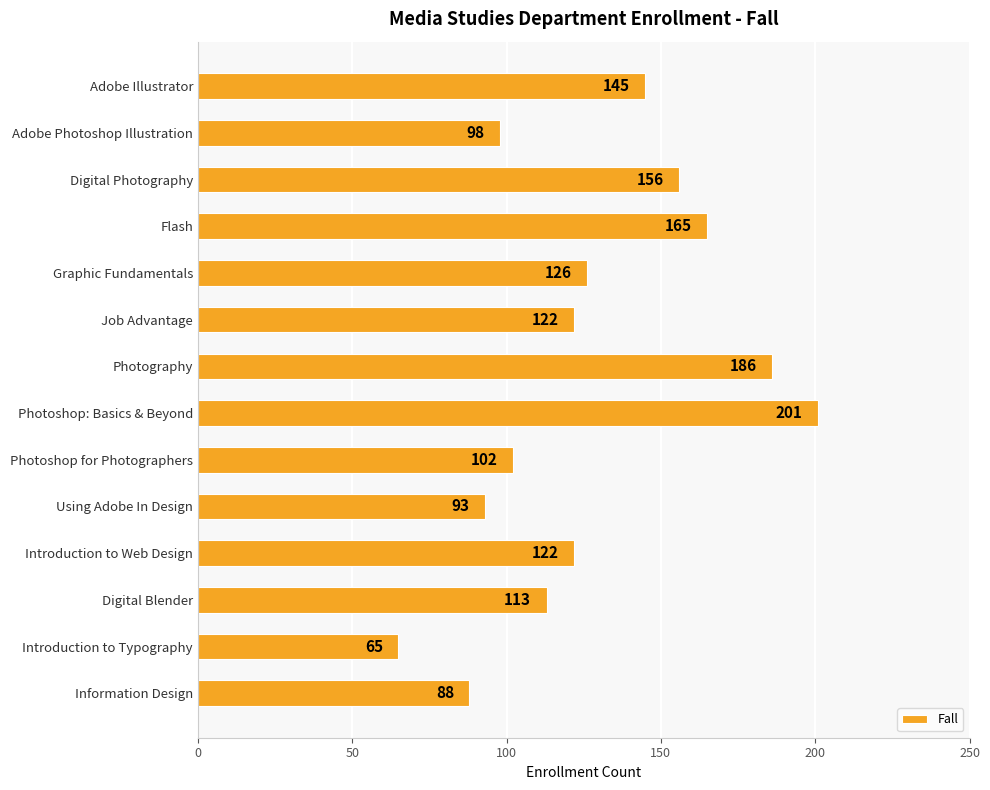

What is the difference between the maximum and minimum values?

136